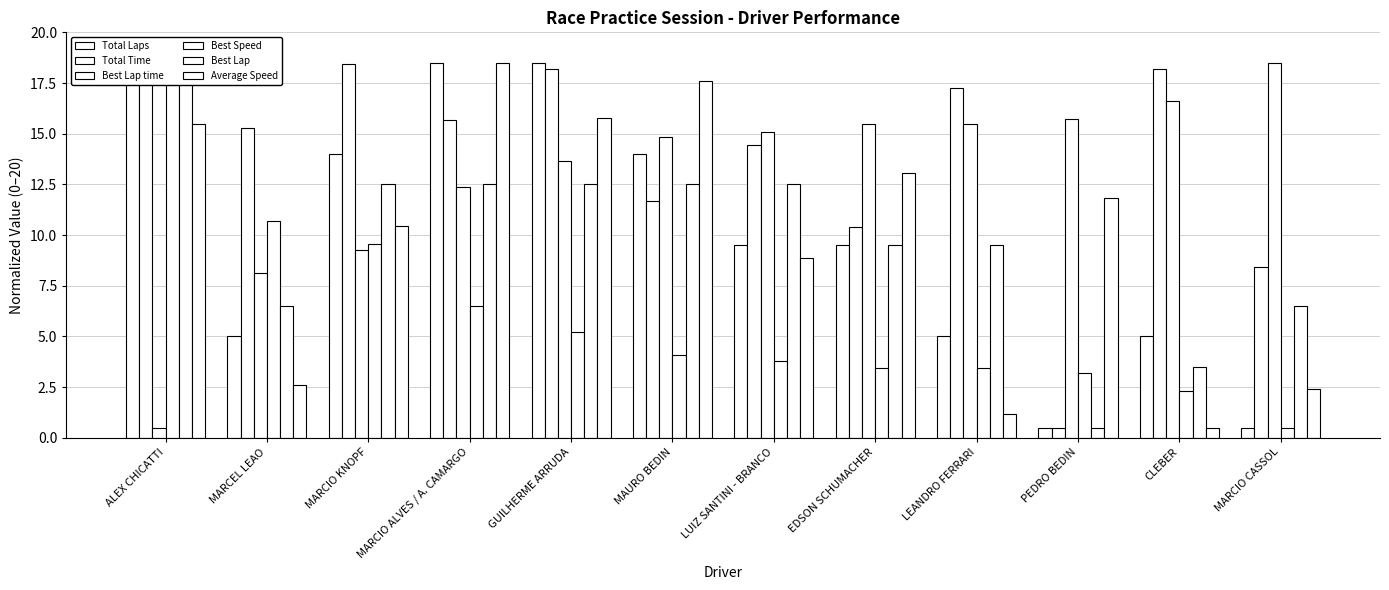

What is the highest value of the Best Speed series?

18.5